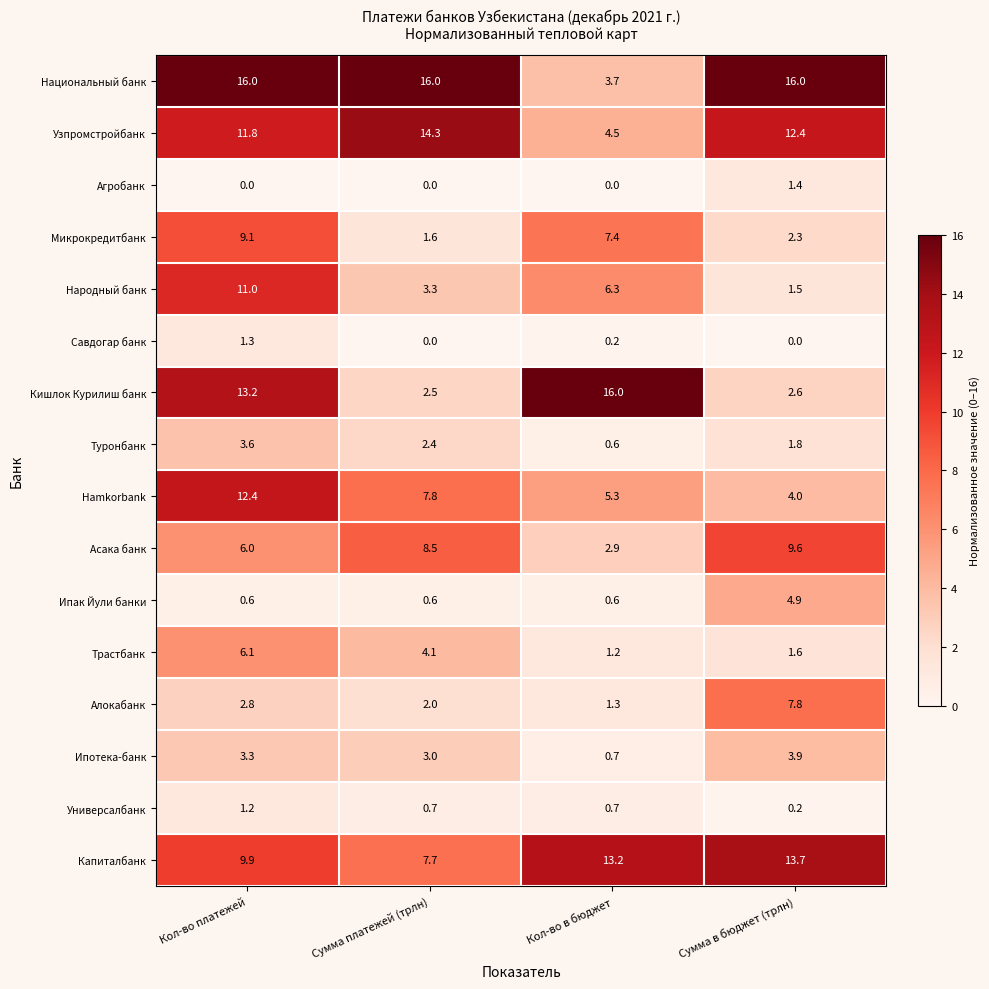

At how many categories does at least one series exceed 0?

4